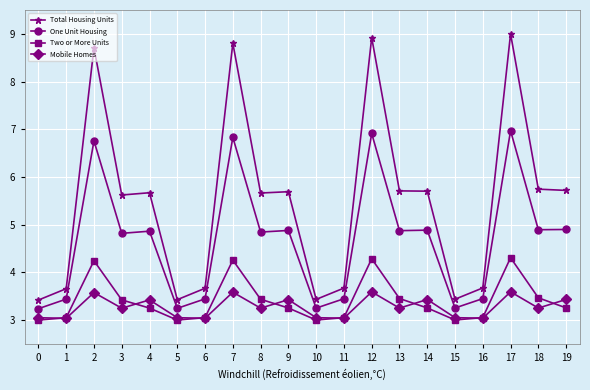

What is the sum of the Mobile Homes values at 18 and 8?

6.5